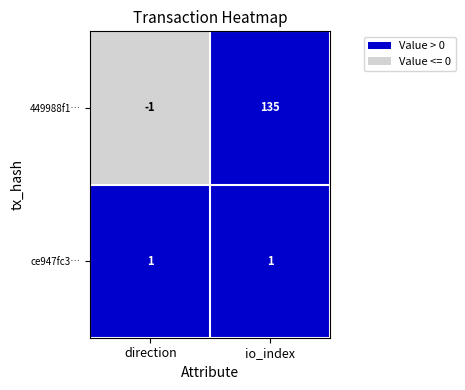

Rank the series by their maximum value, from highest to lowest.

449988f1…, ce947fc3…